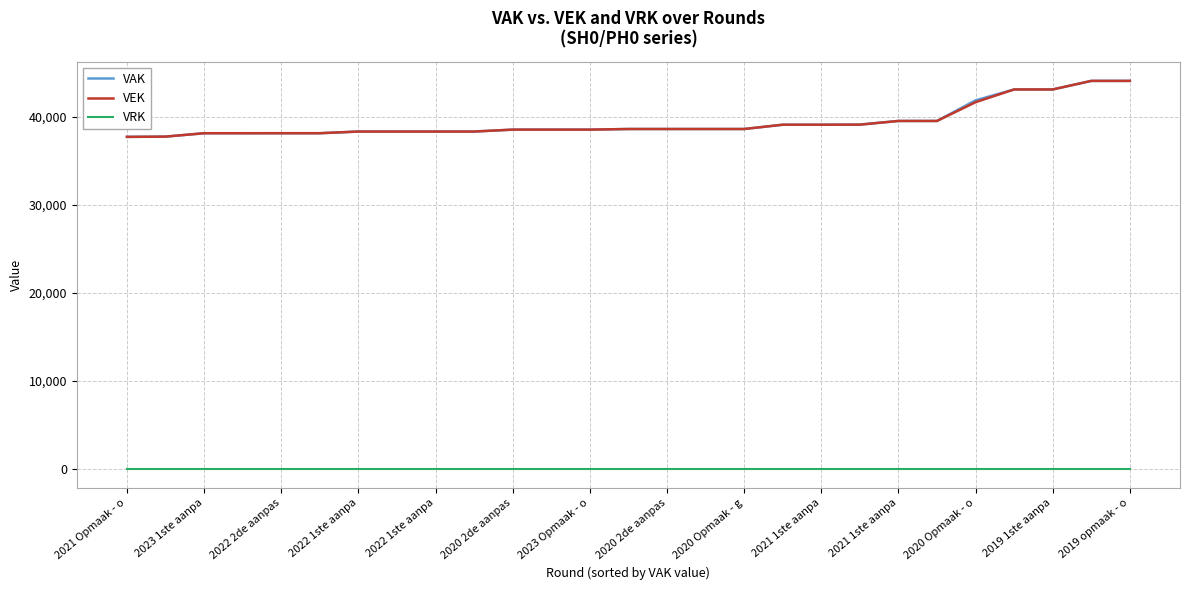

What is the minimum value for VAK?

37699